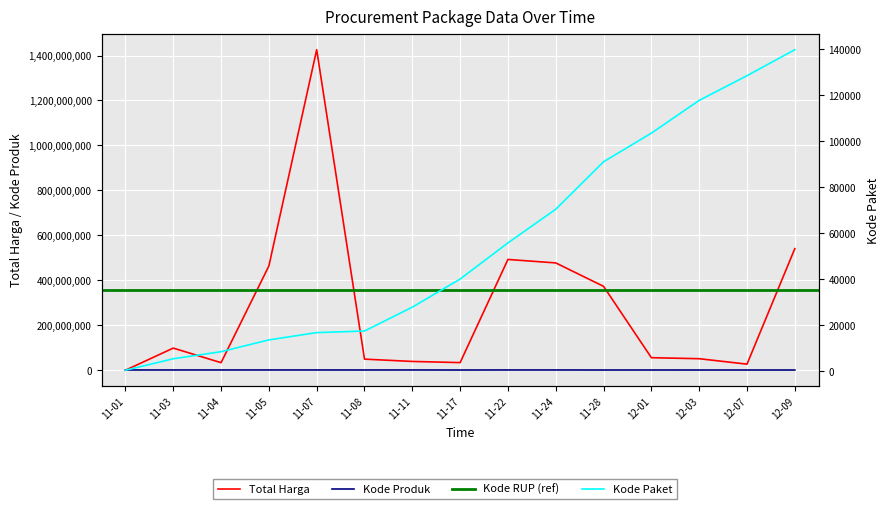

What is the label of the 12th point from the left?

12-01